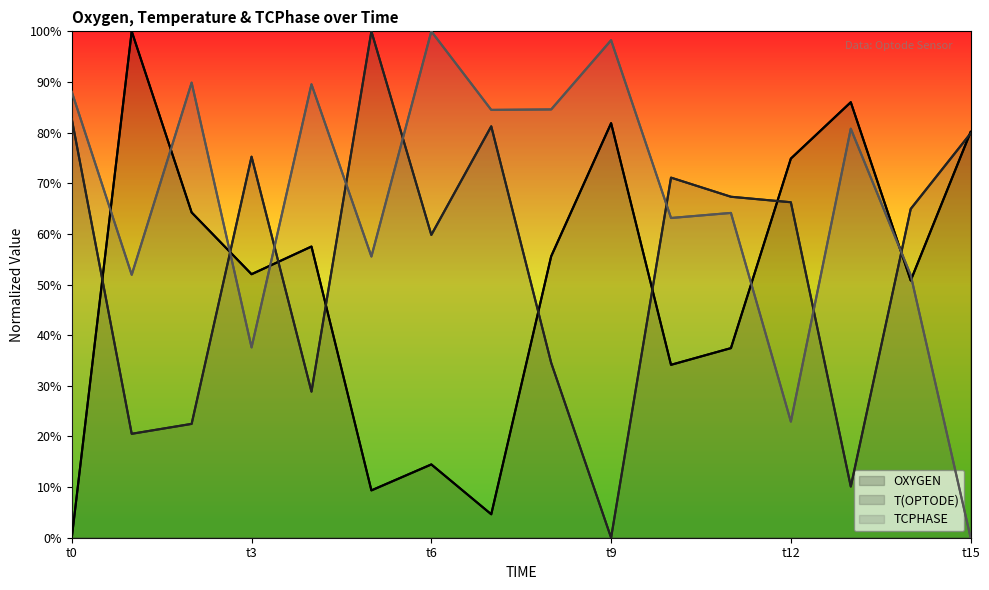

At how many categories does at least one series exceed 84?

10